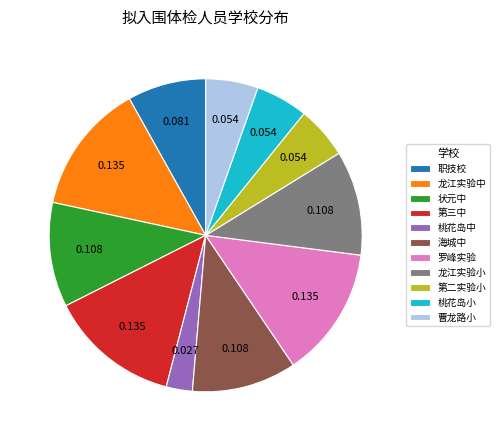

Combined, do 第二实验小 and 罗峰实验 account for over 50%?

No